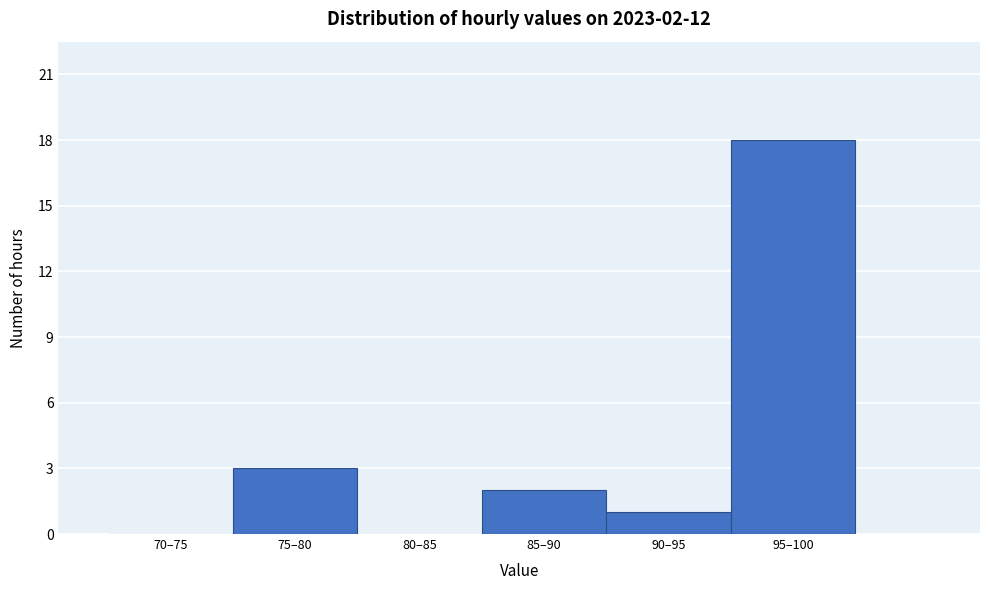

Reading left to right, list all the values displayed in this chart.

70–75=0	75–80=3	80–85=0	85–90=2	90–95=1	95–100=18